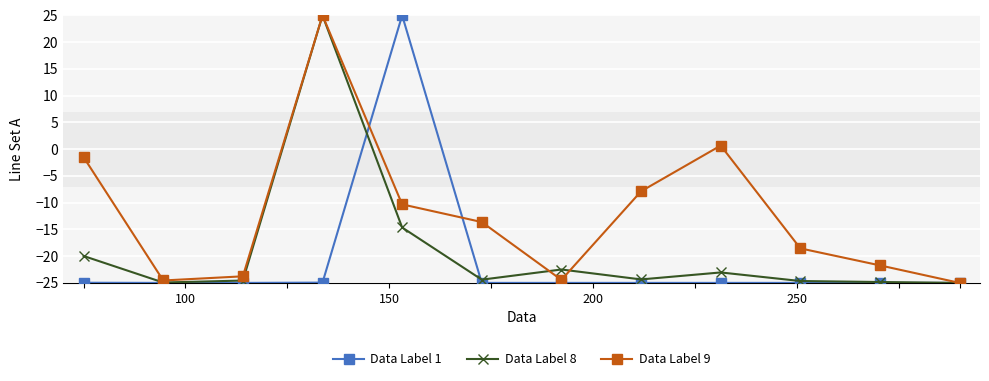

How many values in Data Label 9 are below zero?

10